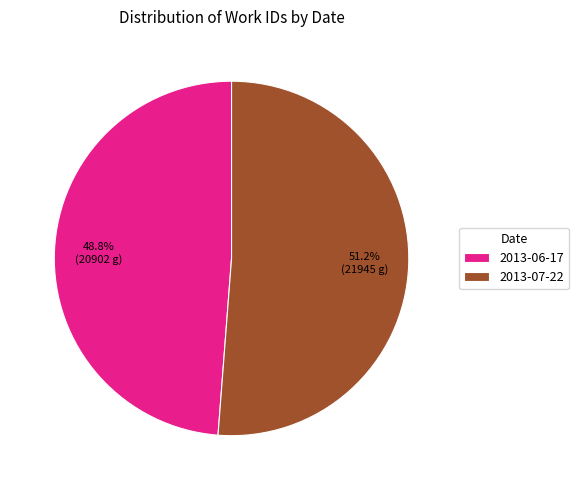

To the nearest percent, what is the average slice percentage?

50%